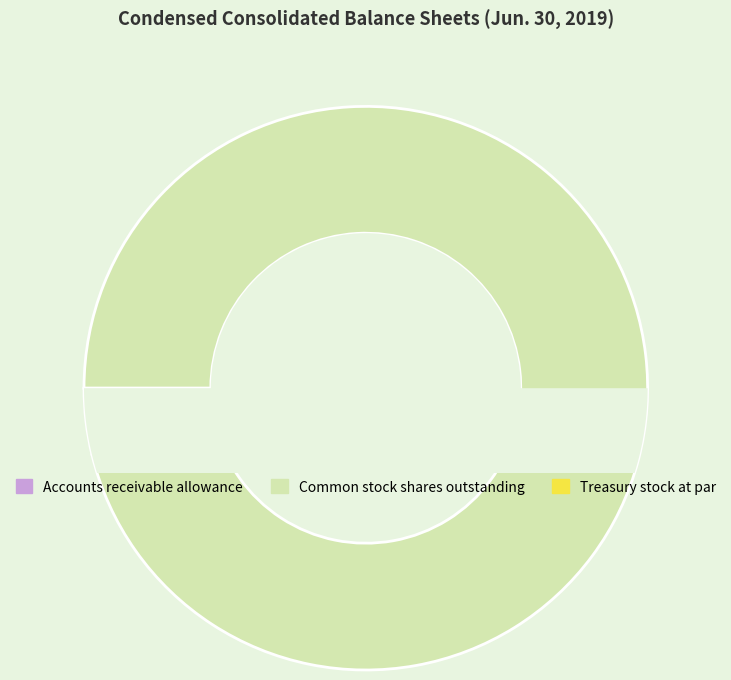

True or false: Accounts receivable allowance accounts for 0% of the total.

True